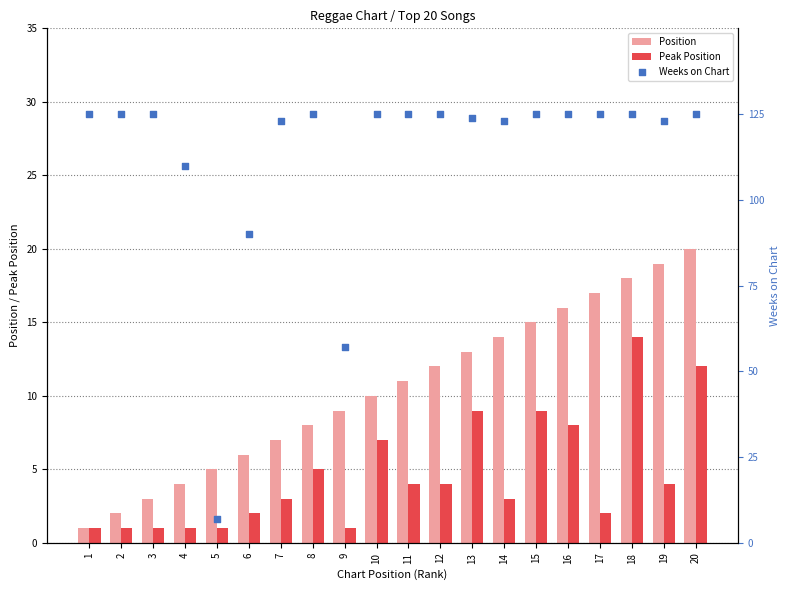

What is the total value across all series at 10?

142